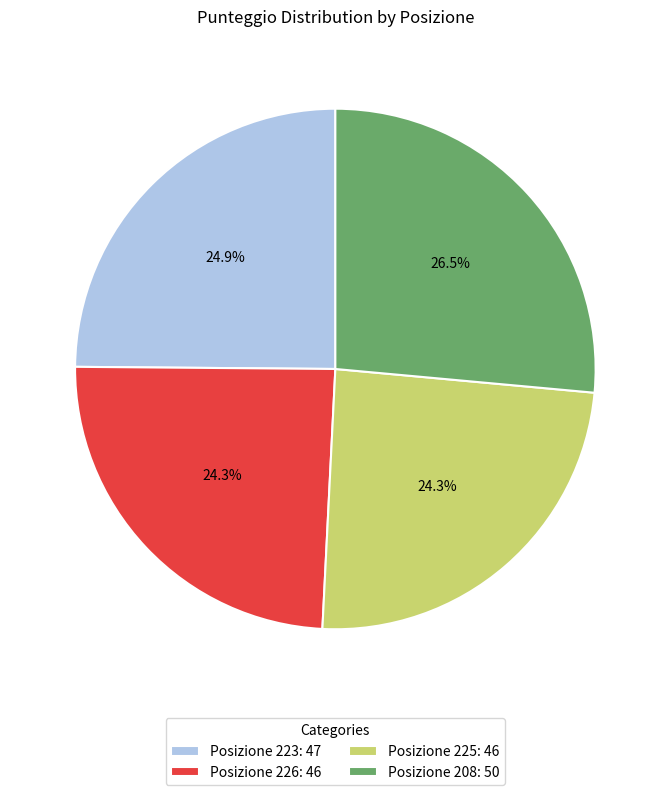

Which has a higher value, Posizione 208: 50 or Posizione 223: 47?

Posizione 208: 50